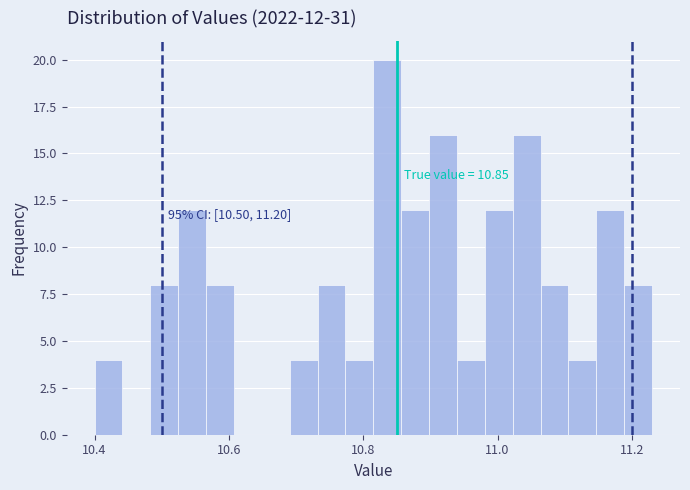

Around what value on the x-axis is the tallest bar? Give the approximate position of its centre, as read against the axis.

10.84